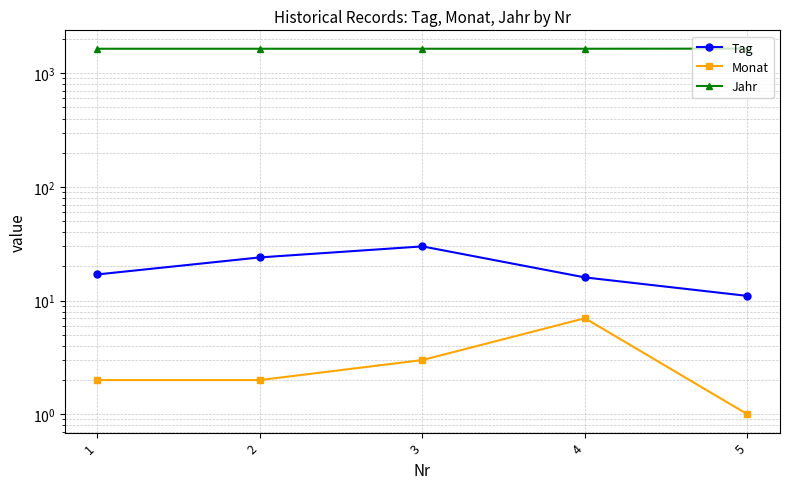

What is the average value of the Jahr series?

1645